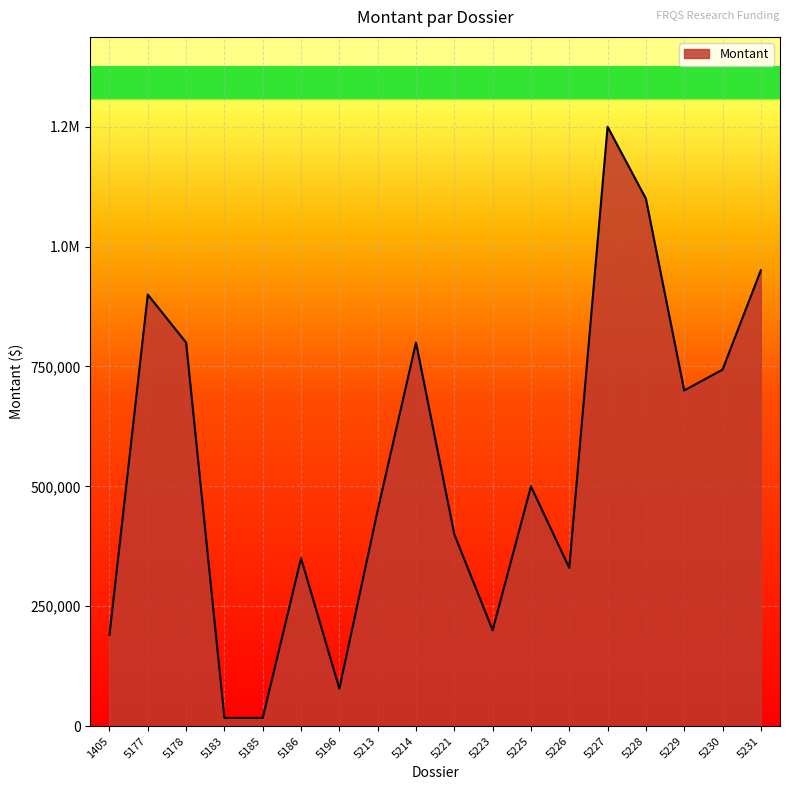

What is the average value?

543115